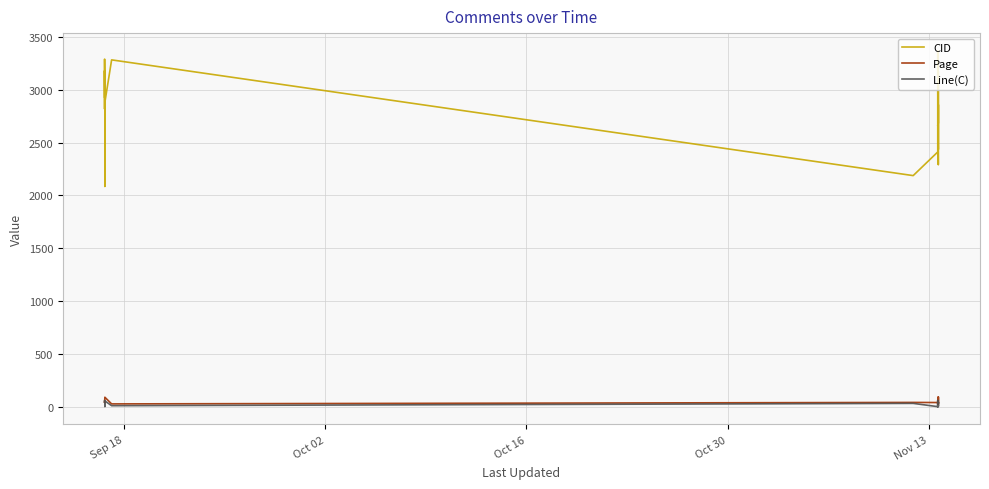

What is the average value of the CID series?

2737